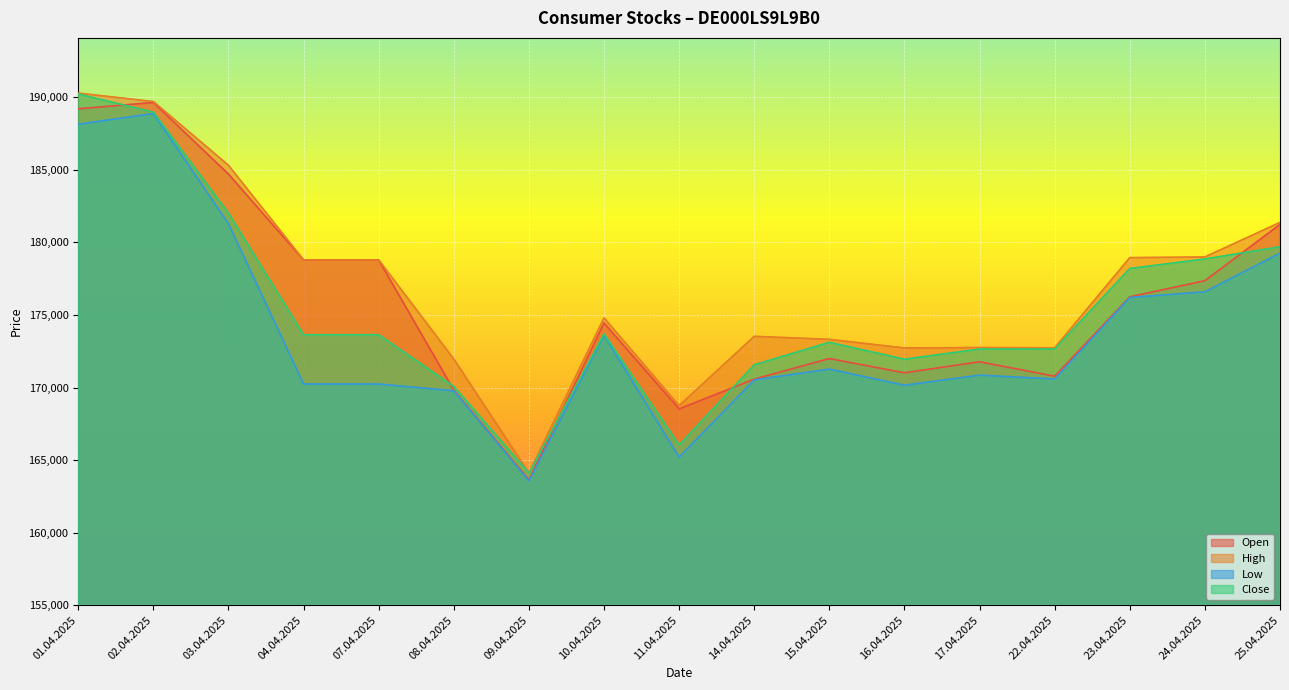

Reading right to left, transcribe all the data shown in this chart.

Open: 181236	177362	176248	170778	171773	171012	171997	170576	168525	174442	163641	169818	178788	178788	184711	189642	189208
High: 181377	178998	178949	172732	172755	172723	173317	173527	168749	174801	164111	171963	178797	178797	185315	189709	190290
Low: 179256	176595	176202	170584	170850	170155	171268	170523	165197	173601	163566	169768	170239	170239	181281	188882	188144
Close: 179698	178856	178199	172648	172646	171950	173113	171563	166035	173696	164111	170072	173636	173636	182016	188977	190225